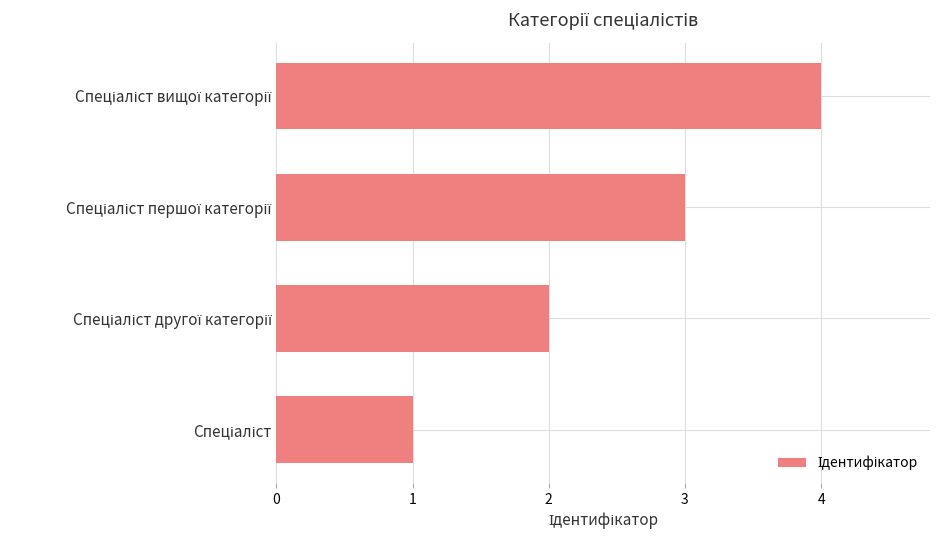

What is the sum of all values?

10